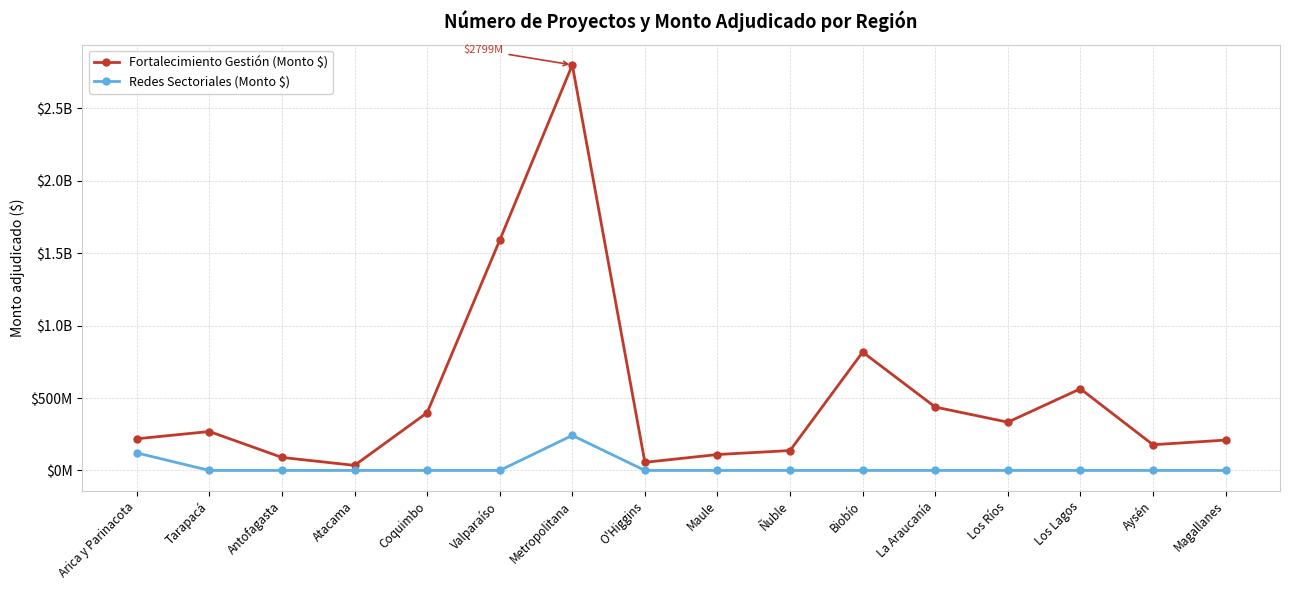

What are all the series names shown in the legend?

Fortalecimiento Gestión (Monto $), Redes Sectoriales (Monto $)